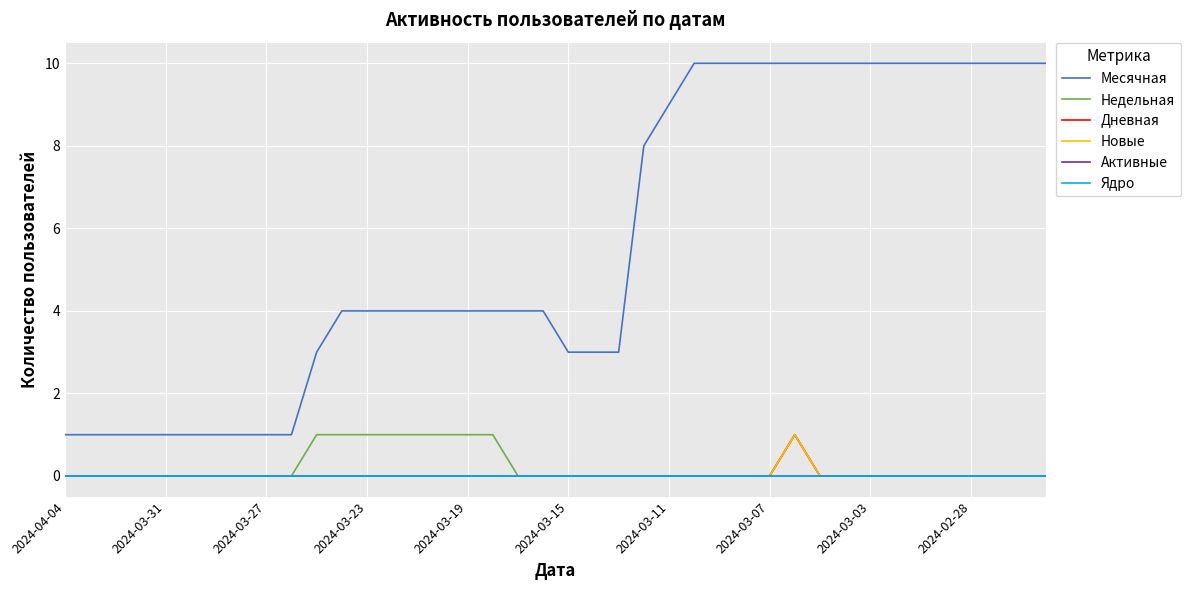

Which category has the lowest value in the Новые series?

2024-04-04